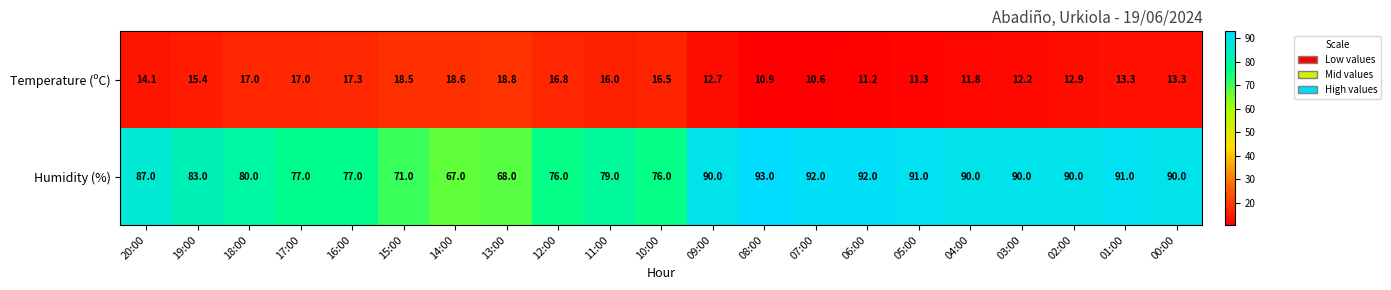

Rank the series by their average value, from lowest to highest.

Temperature (ºC), Humidity (%)